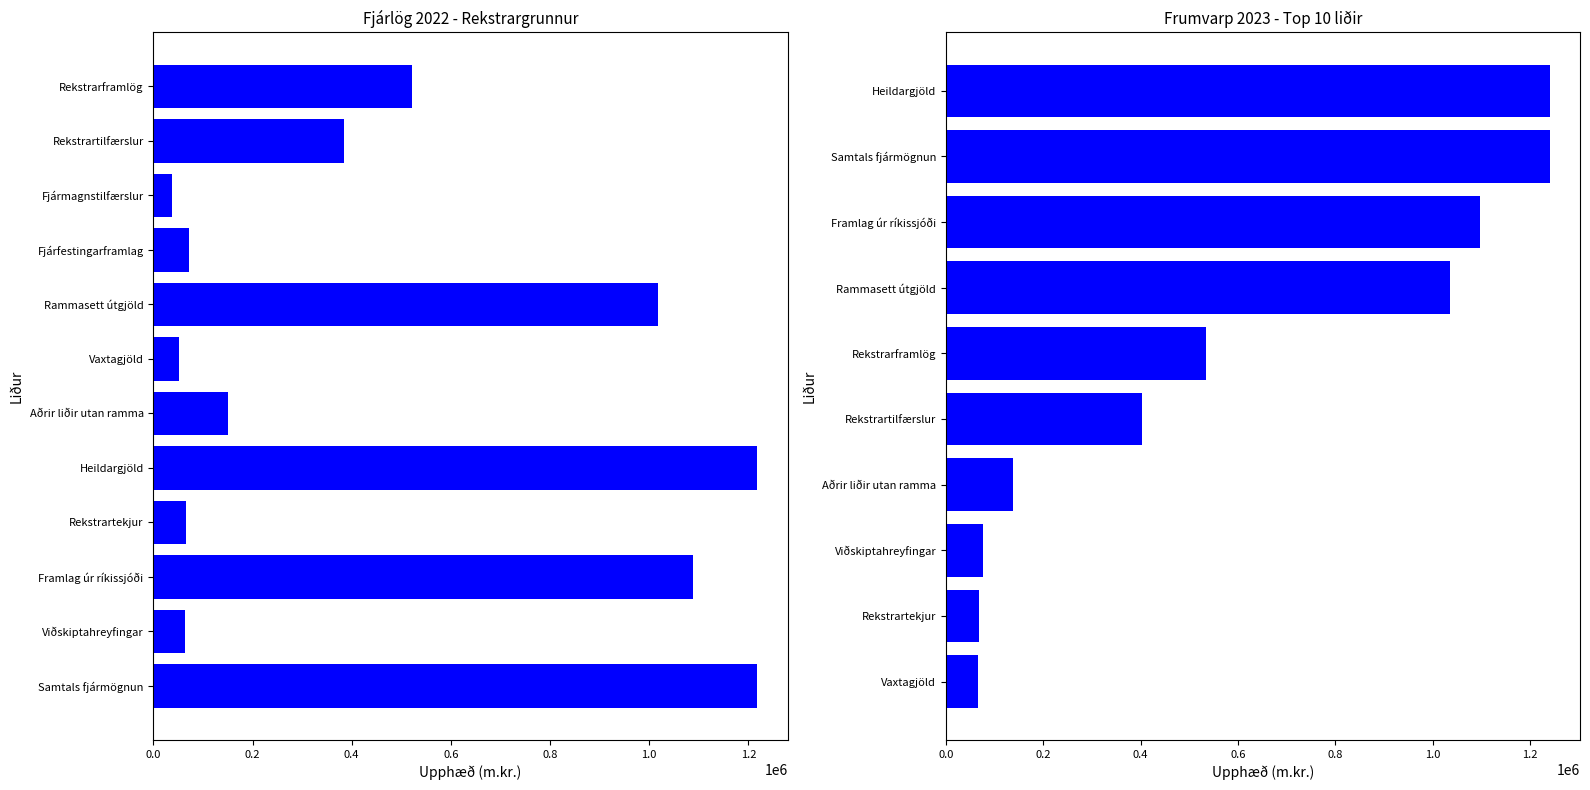

At which category does the chart reach its peak across all series?

Heildargjöld